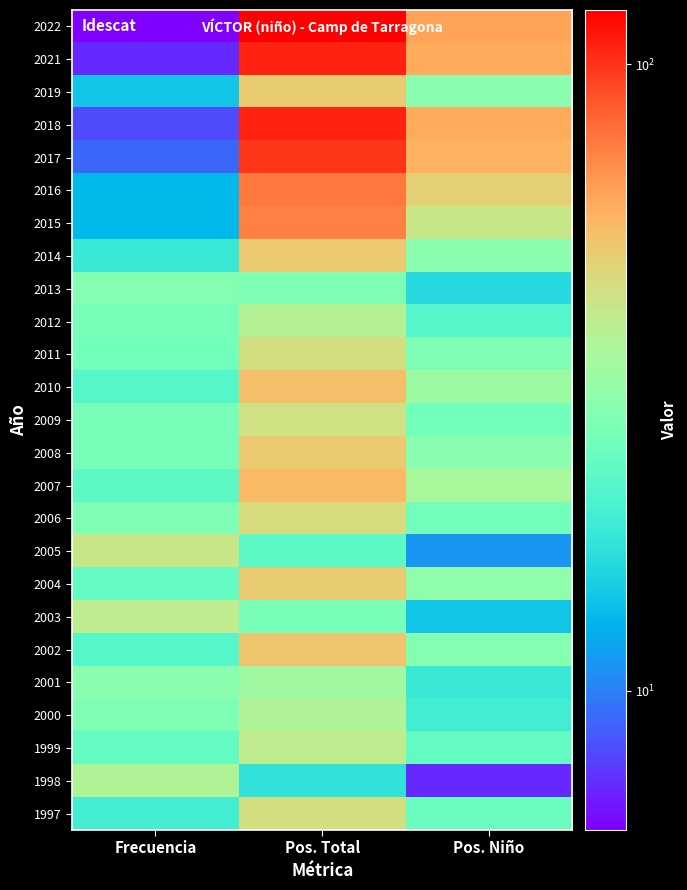

At Pos. Total, list the series in order from smallest to largest.

1998, 2005, 2003, 2013, 2001, 2000, 2012, 1999, 2009, 2011, 1997, 2006, 2019, 2004, 2014, 2008, 2002, 2010, 2007, 2015, 2016, 2017, 2021, 2018, 2022